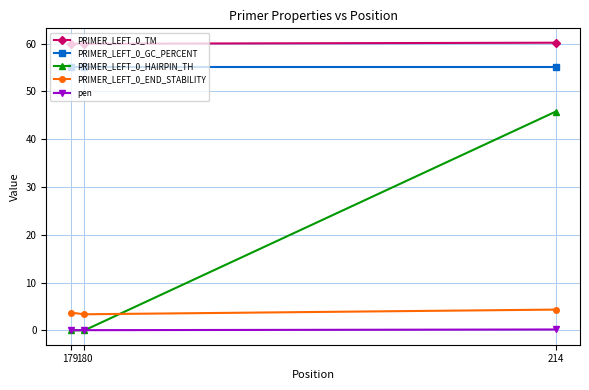

What is the value of the PRIMER_LEFT_0_GC_PERCENT point at the 1st from the left?

55.0